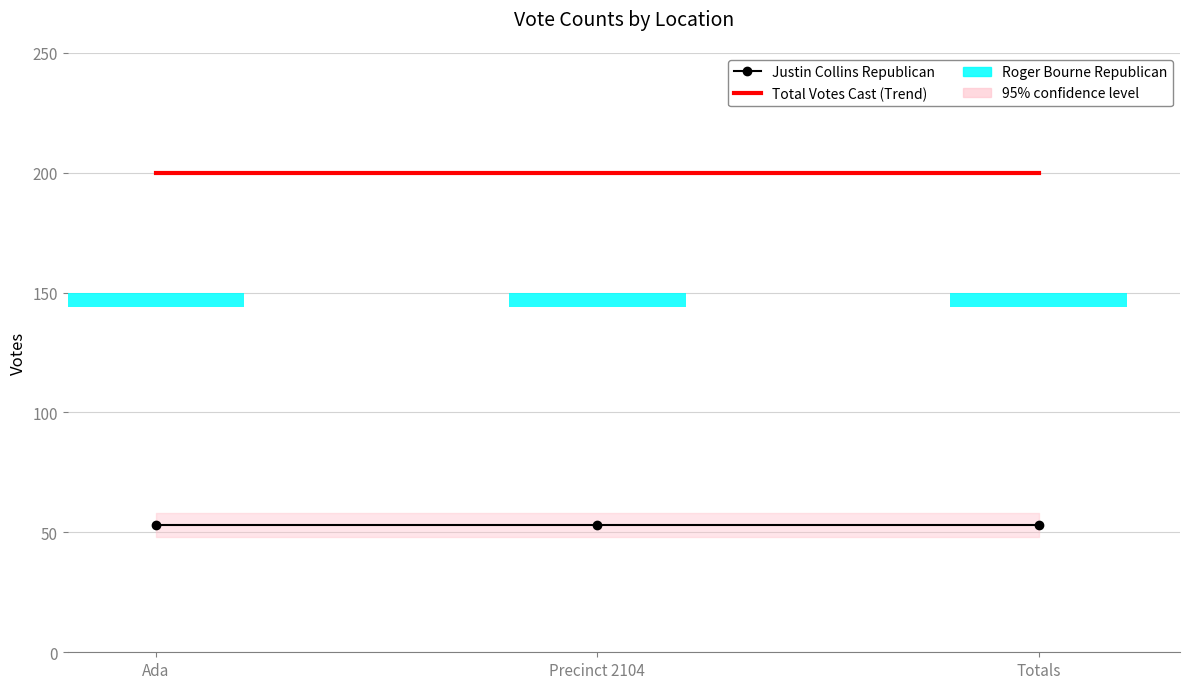

The value of Justin Collins Republican at Ada is 25. True or false?

False